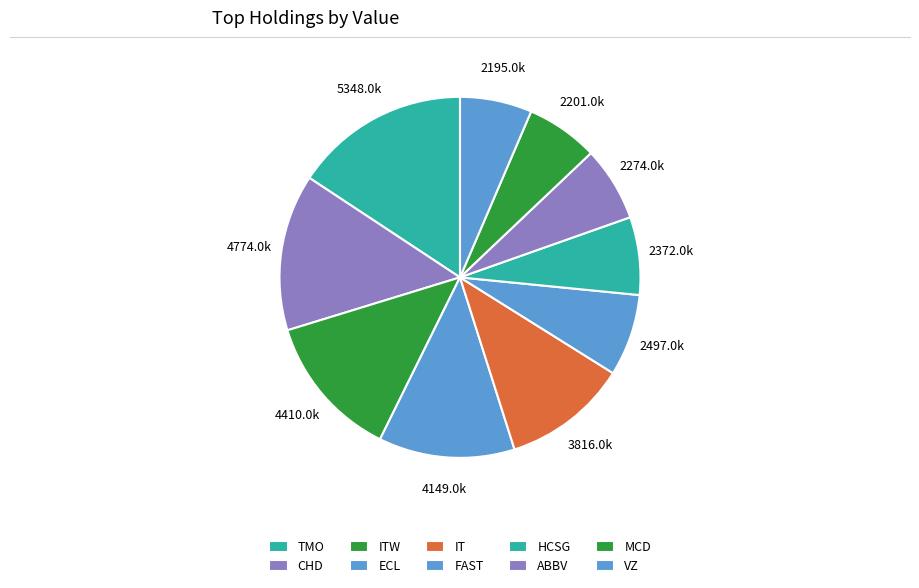

How many segments does this pie chart have?

10